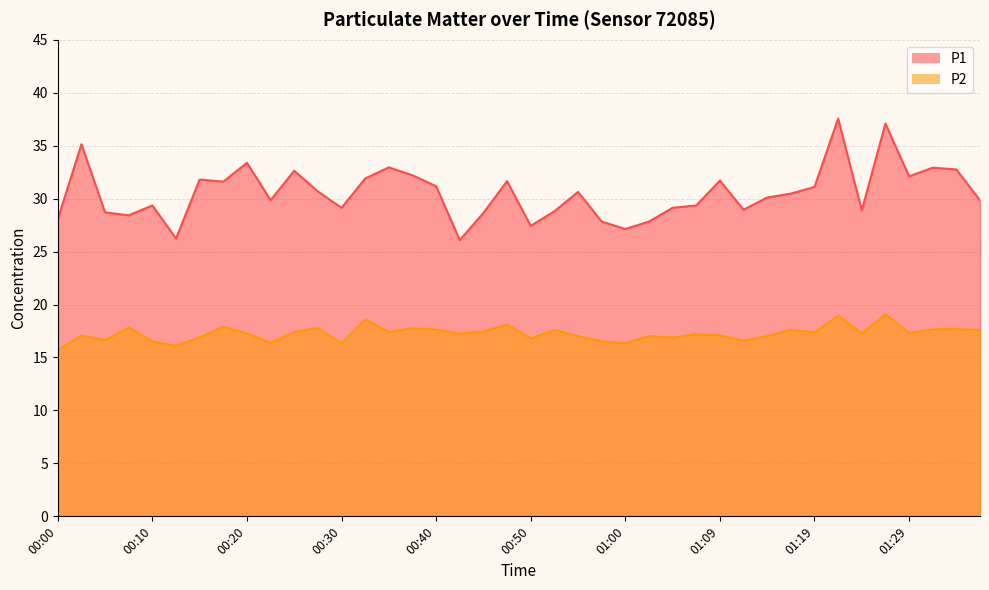

Reading right to left, extract all data points from this chart.

P1: 01:36=29.8	01:34=32.8	01:32=32.9	01:29=32.1	01:27=37.1	01:24=28.9	01:22=37.5	01:19=31.1	01:17=30.5	01:14=30.1	01:12=28.9	01:09=31.7	01:07=29.4	01:04=29.1	01:02=27.8	01:00=27.1	00:57=27.8	00:55=30.6	00:52=28.8	00:50=27.4	00:47=31.6	00:45=28.6	00:42=26.1	00:40=31.2	00:38=32.2	00:35=33.0	00:33=31.9	00:30=29.1	00:28=30.7	00:25=32.6	00:23=29.9	00:20=33.4	00:18=31.6	00:15=31.8	00:13=26.2	00:10=29.4	00:08=28.4	00:05=28.7	00:03=35.1	00:00=28.1
P2: 01:36=17.6	01:34=17.7	01:32=17.6	01:29=17.3	01:27=19.1	01:24=17.3	01:22=18.9	01:19=17.4	01:17=17.6	01:14=17.0	01:12=16.6	01:09=17.1	01:07=17.2	01:04=16.9	01:02=17.0	01:00=16.3	00:57=16.5	00:55=17.0	00:52=17.6	00:50=16.8	00:47=18.1	00:45=17.4	00:42=17.2	00:40=17.6	00:38=17.8	00:35=17.4	00:33=18.6	00:30=16.3	00:28=17.8	00:25=17.4	00:23=16.4	00:20=17.3	00:18=17.9	00:15=16.9	00:13=16.1	00:10=16.5	00:08=17.8	00:05=16.6	00:03=17.1	00:00=15.7